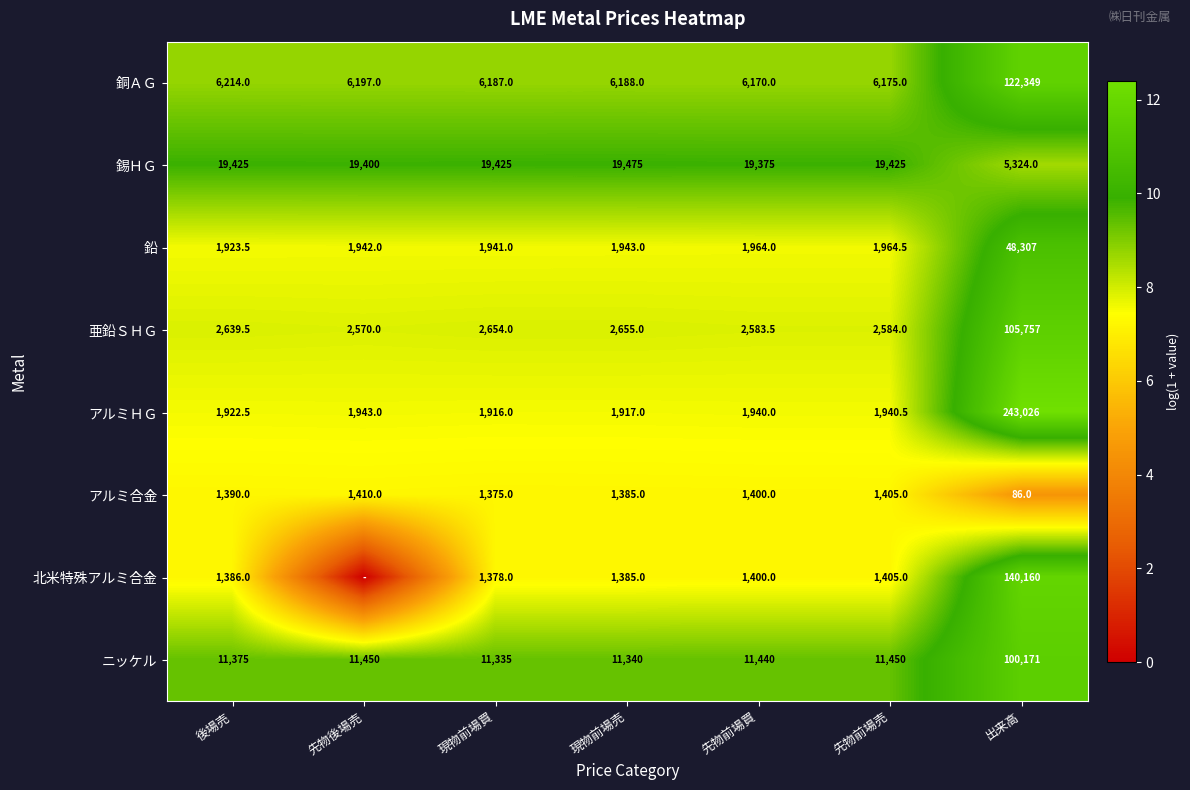

What is the sum of the アルミ合金 values at 先物前場買 and 先物前場売?

2805.0